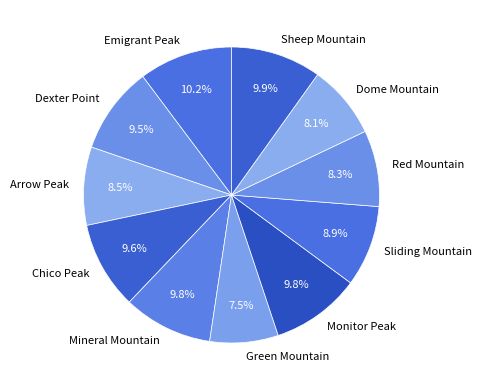

Is the sum of Sheep Mountain and Chico Peak greater than half?

No